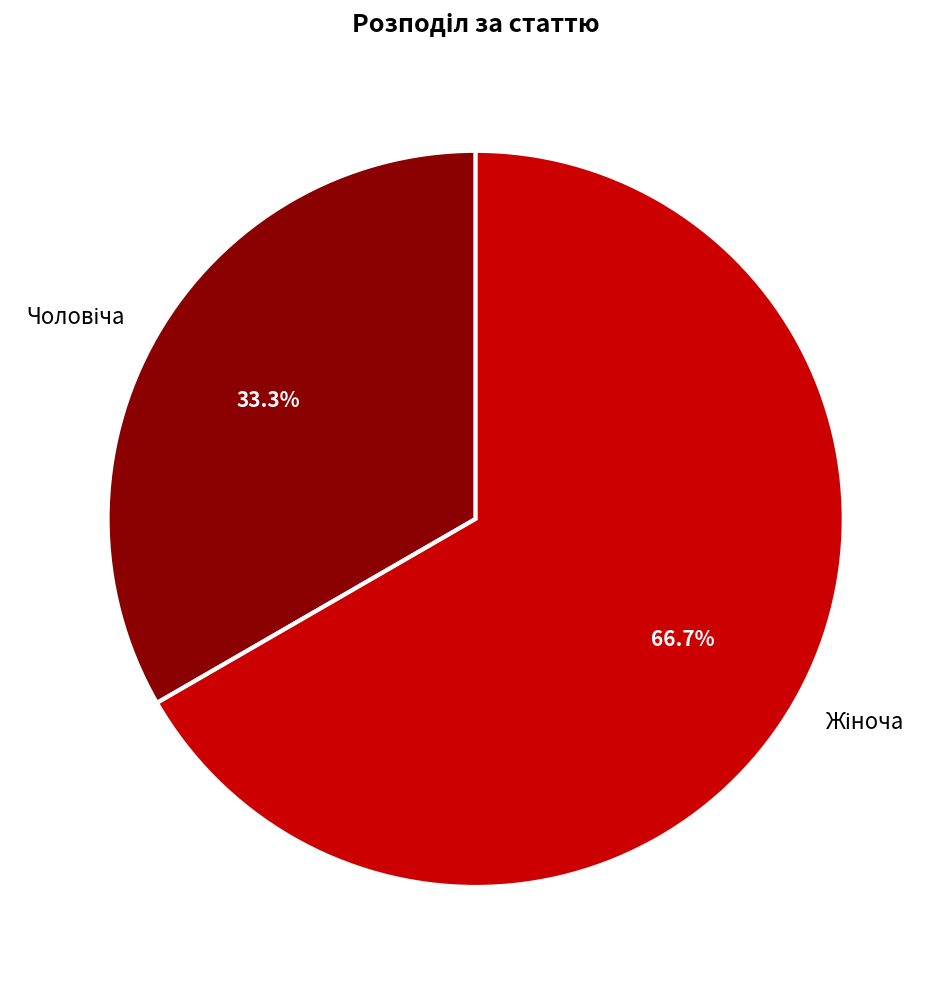

Is there any slice that represents more than half of the pie?

Yes